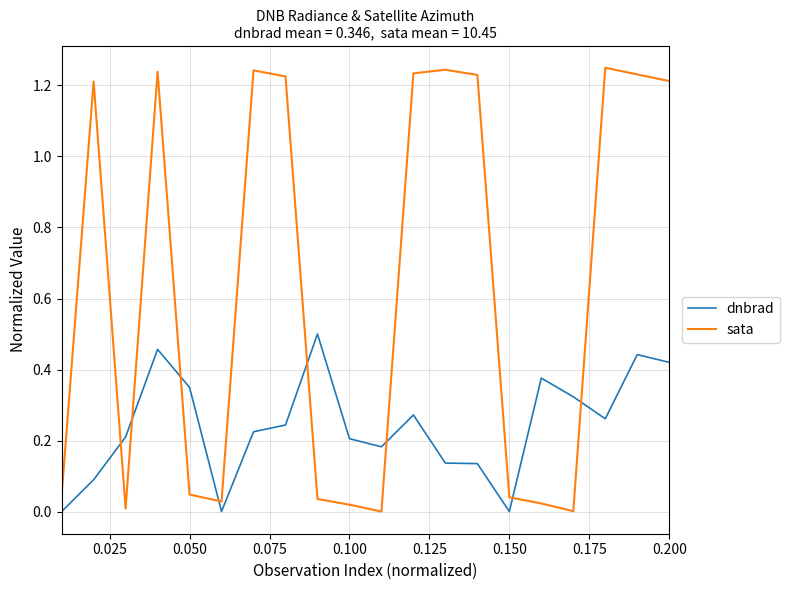

Which series has the widest spread of values?

sata